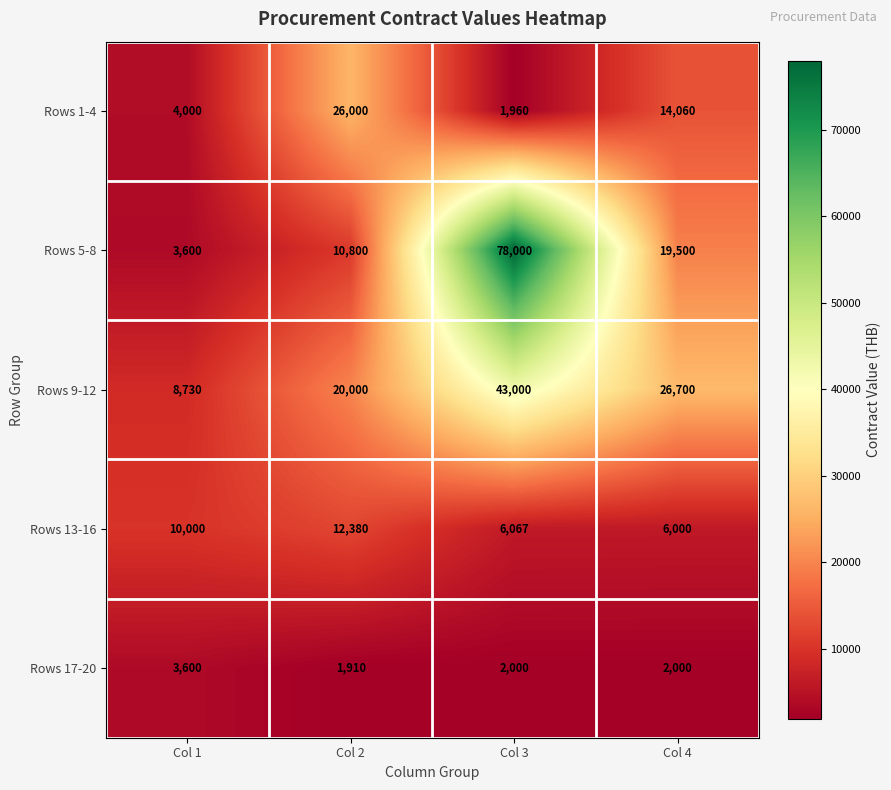

Which category has the lowest value in the Rows 13-16 series?

Col 4